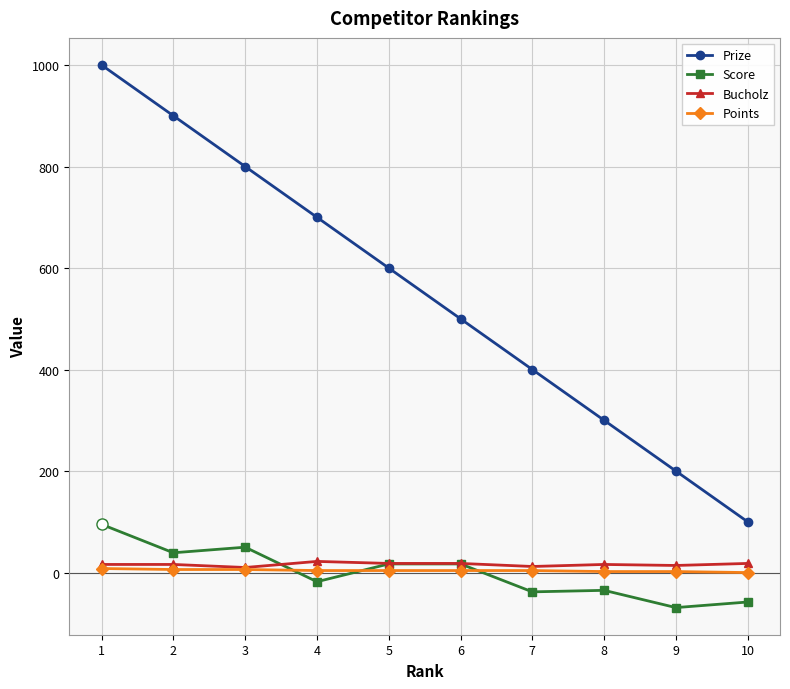

What is the approximate value of Score at 4, to the nearest 10?

-20